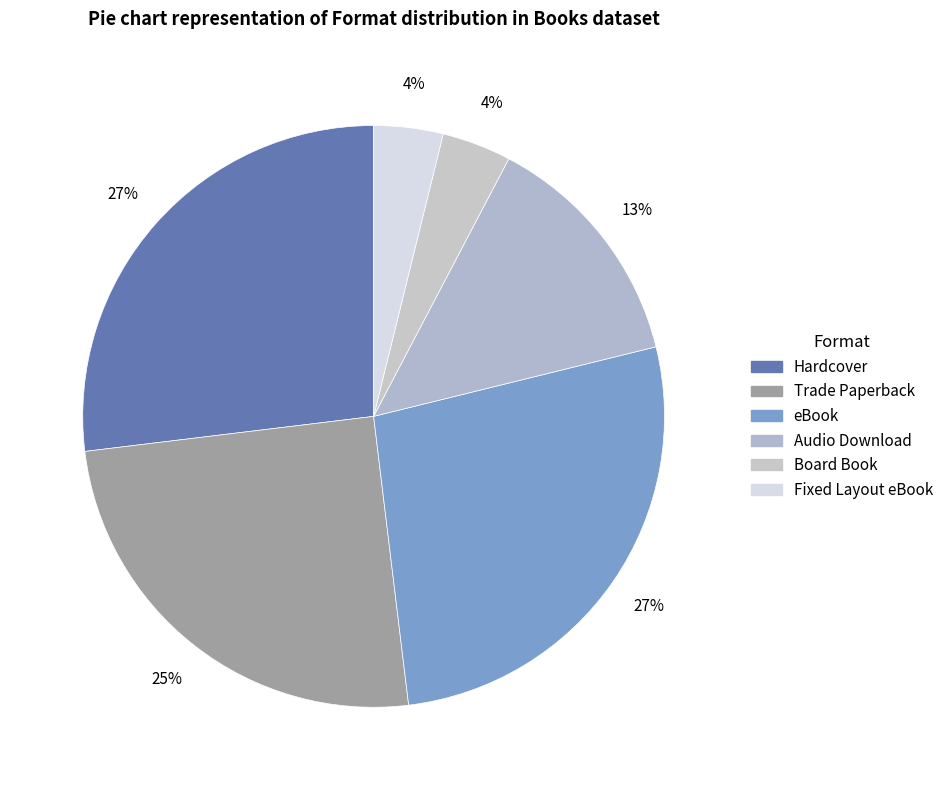

Is it true that Hardcover is 27% of the pie?

True